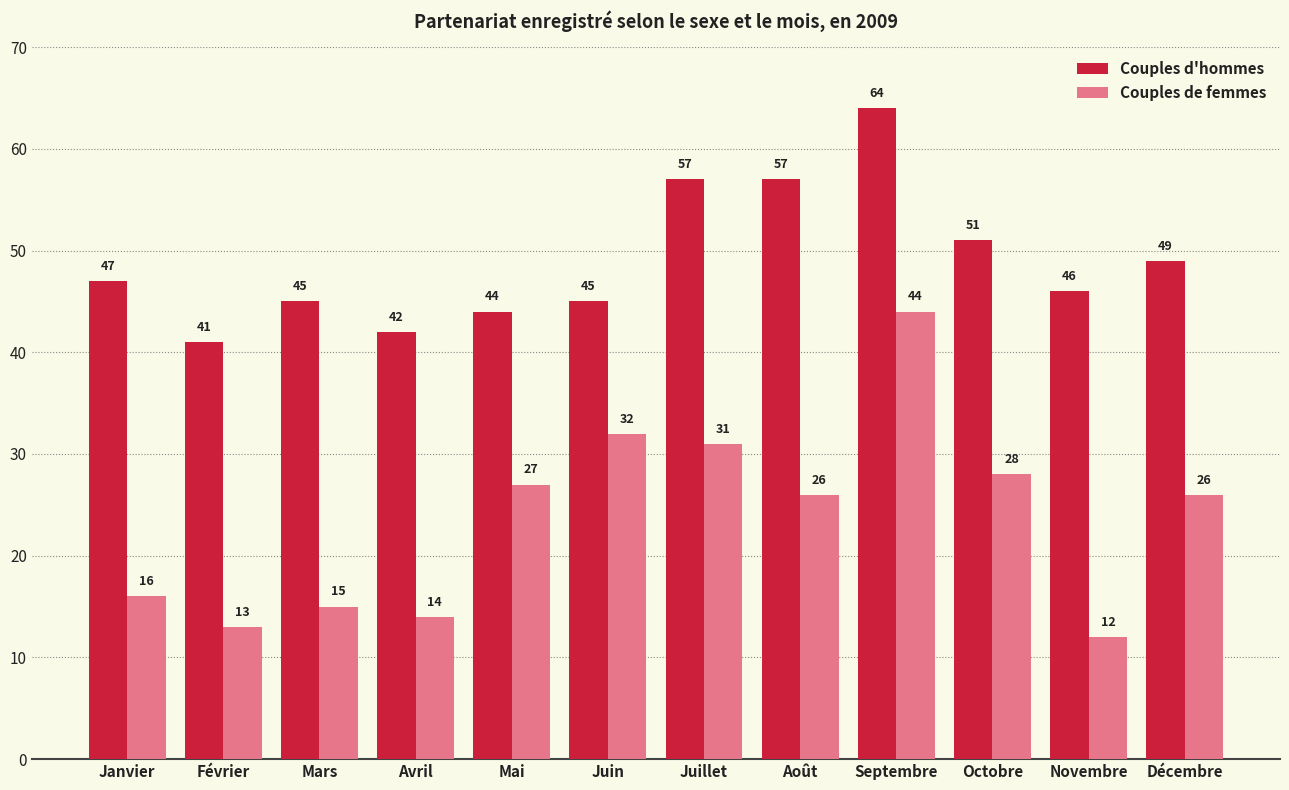

Which label corresponds to the largest value in the chart?

Septembre